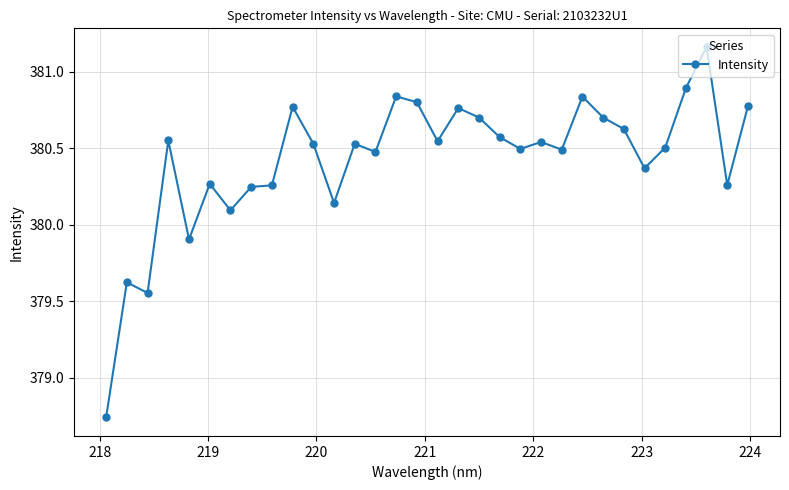

How many data points are above 380?

28